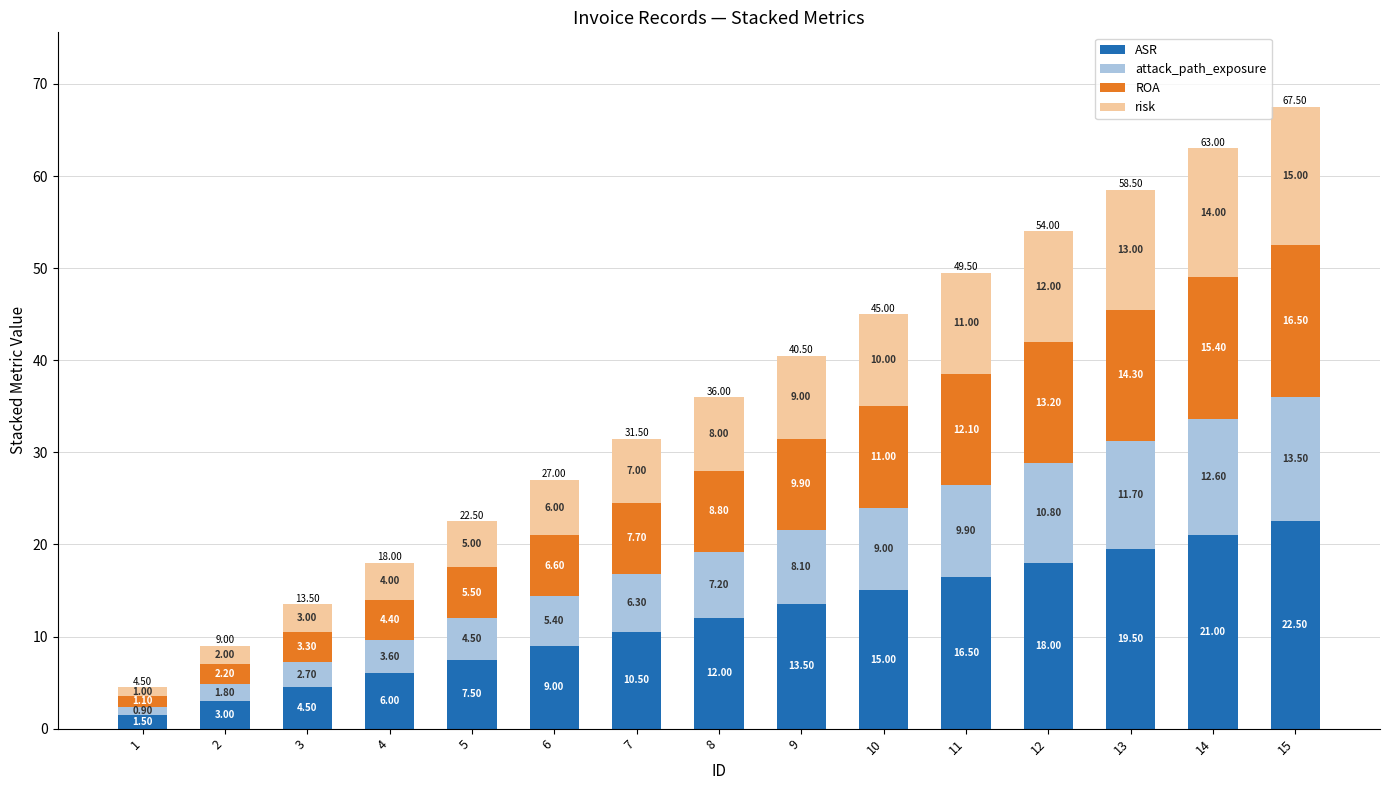

What is the total value across all series at 2?

9.0